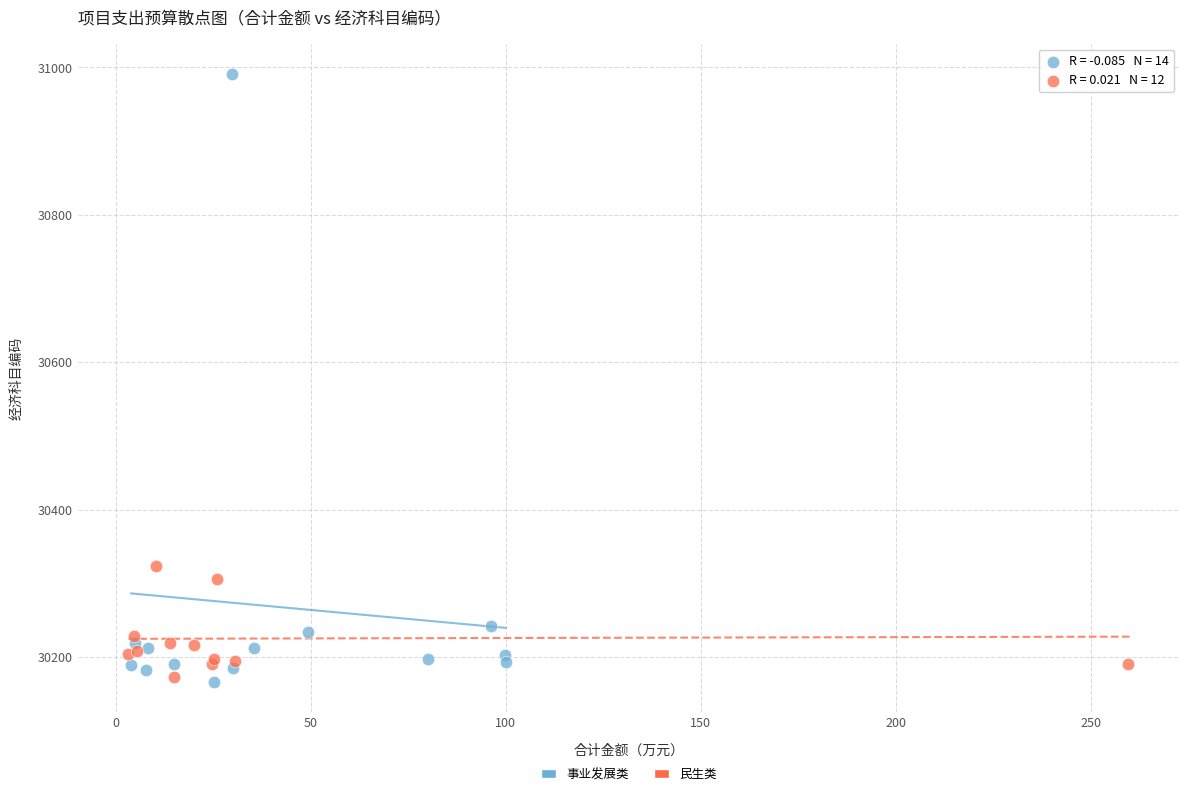

Which series has the largest Y range (max minus min)?

事业发展类